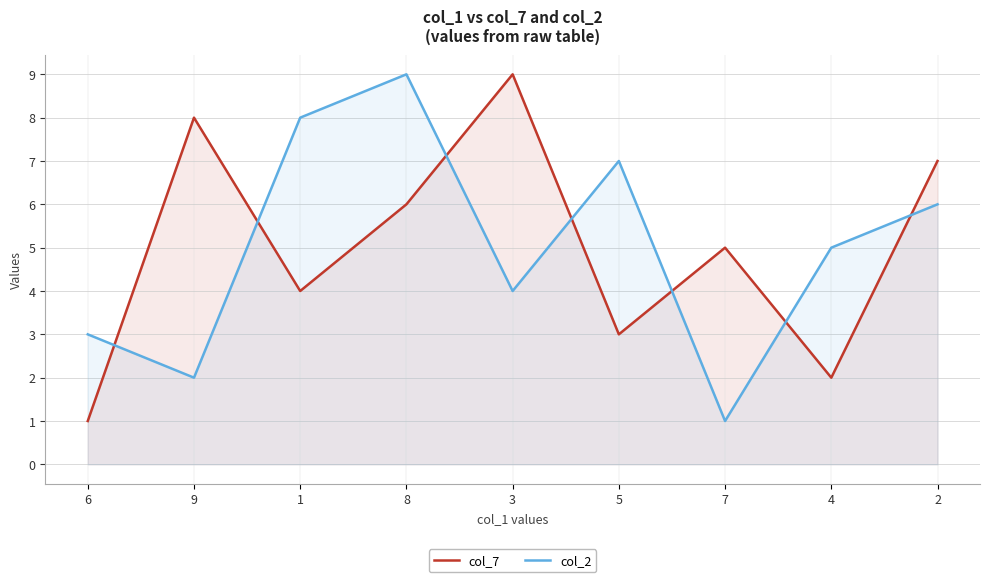

What is the sum of the col_2 values at 5 and 6?

10